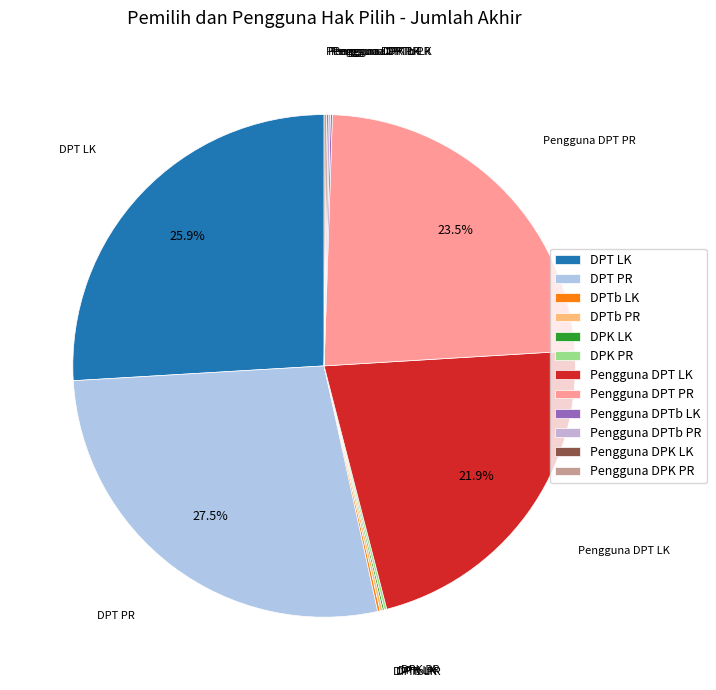

Which category has the biggest portion of the pie?

DPT PR